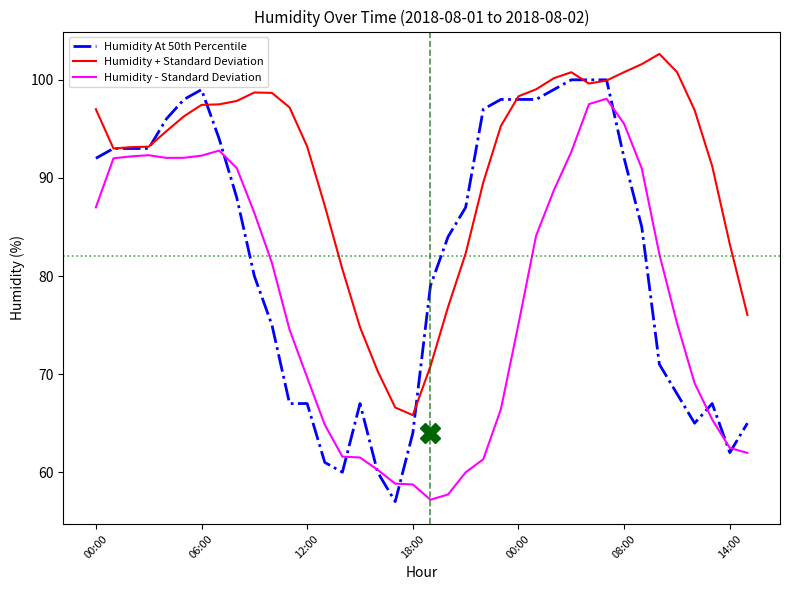

What is the sum of all Humidity At 50th Percentile values?

3119.0